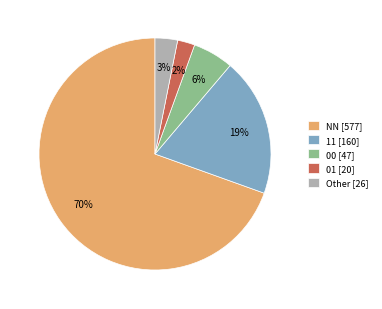

How many slices are in this pie chart?

5